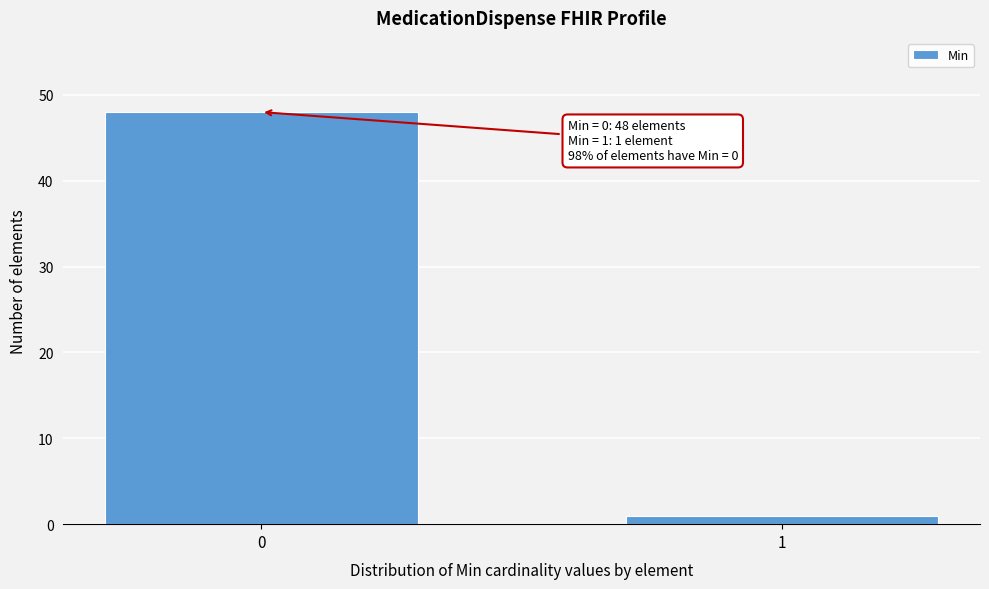

Reading left to right, what are all the values shown in this chart?

0=48	1=1